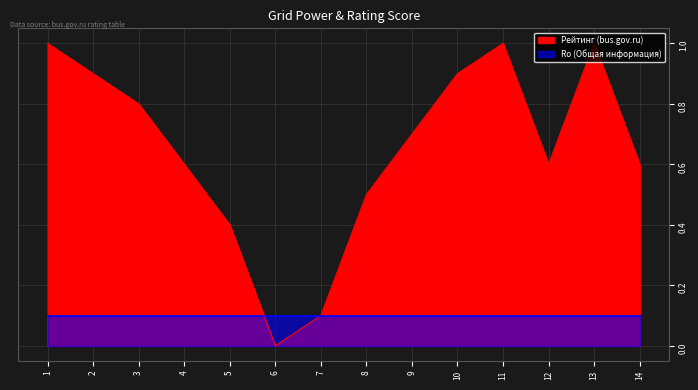

Reading left to right, transcribe all the data shown in this chart.

1.0	0.9	0.8	0.6	0.4	0.0	0.1	0.5	0.7	0.9	1.0	0.6	1.0	0.6